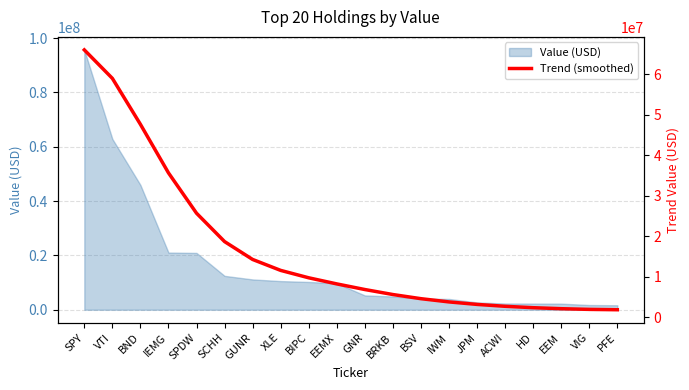

Which category has the highest value across all series?

SPY